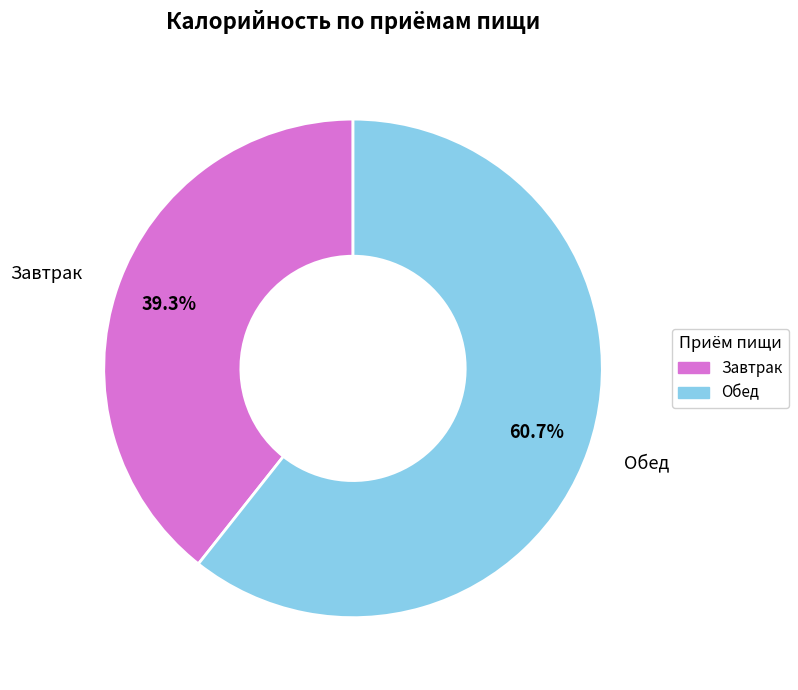

To the nearest percent, what is the average slice percentage?

50%